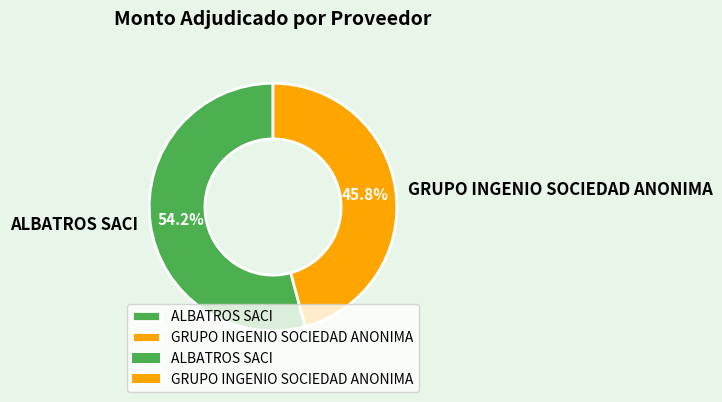

To the nearest percent, what is the difference between the GRUPO INGENIO SOCIEDAD ANONIMA and ALBATROS SACI slice percentages?

8%